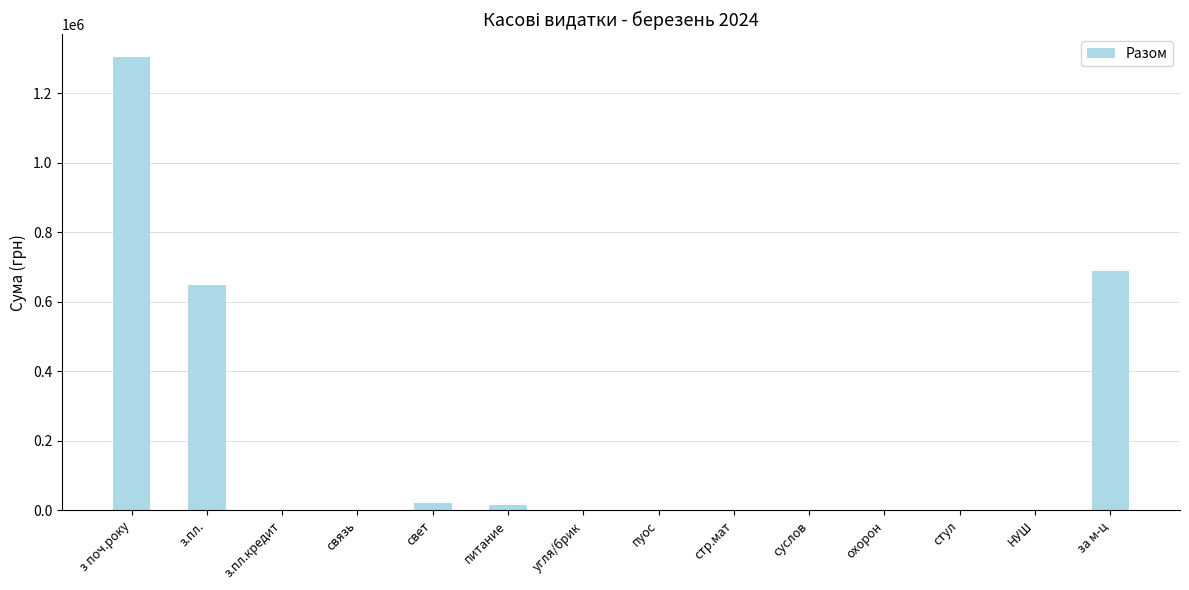

What is the greatest value displayed?

1304524.9